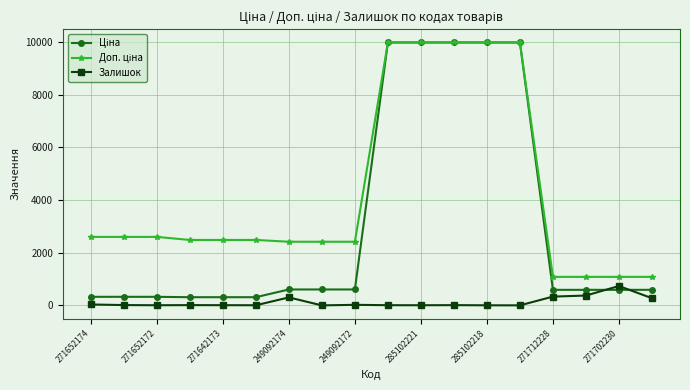

What is the spread (max minus min) of values at 249092174?

2112.8